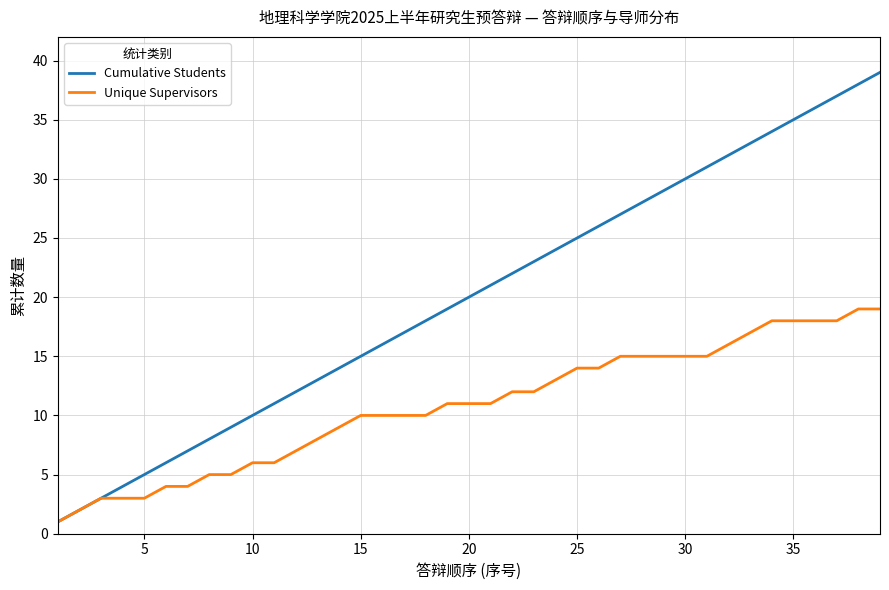

Reading left to right, what are all the values shown in this chart?

Cumulative Students: 1	2	3	4	5	6	7	8	9	10	11	12	13	14	15	16	17	18	19	20	21	22	23	24	25	26	27	28	29	30	31	32	33	34	35	36	37	38	39
Unique Supervisors: 1	2	3	3	3	4	4	5	5	6	6	7	8	9	10	10	10	10	11	11	11	12	12	13	14	14	15	15	15	15	15	16	17	18	18	18	18	19	19